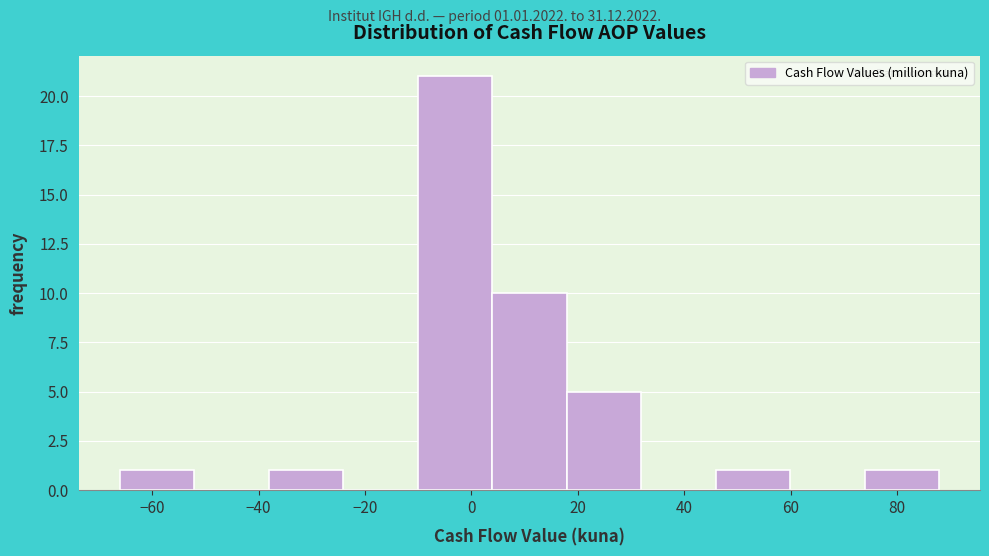

Which range on the x-axis has the tallest bar?

-10 to 4